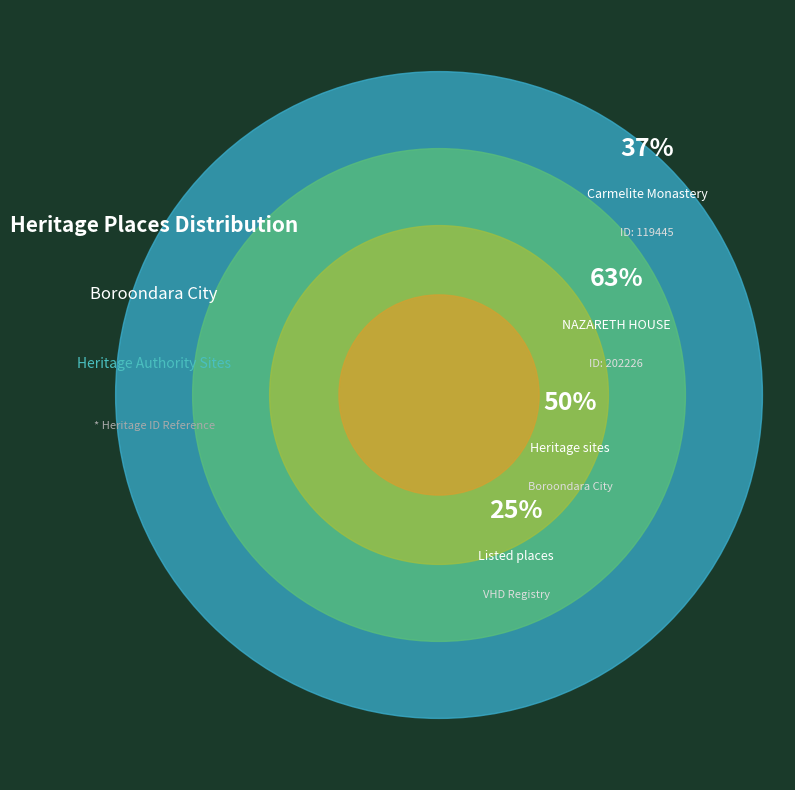

Is the sum of Carmelite Monastery and NAZARETH HOUSE greater than half?

Yes